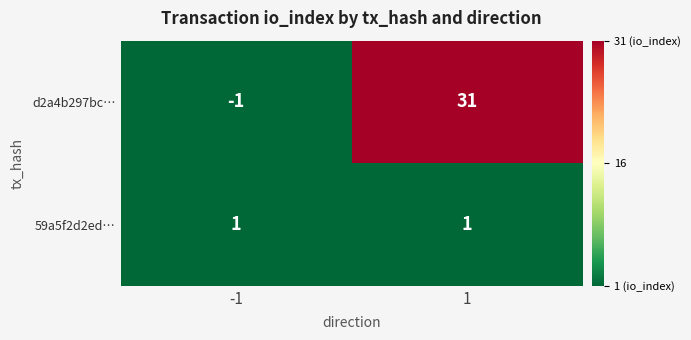

What is the total value across all series at 1?

32